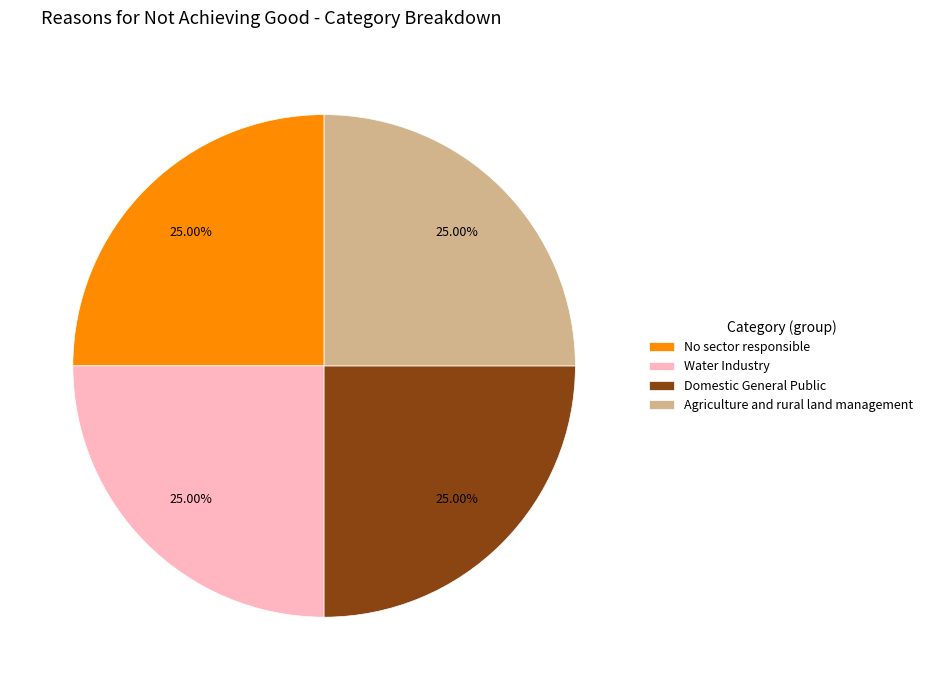

What is the ratio of the value at Domestic General Public to the value at No sector responsible?

1.0